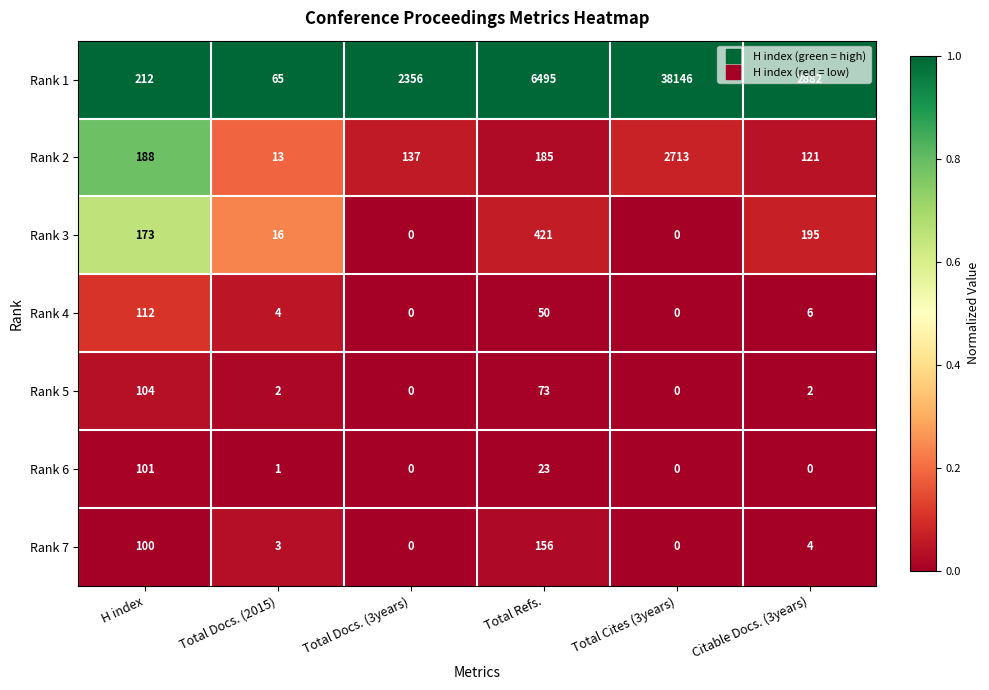

The value of Rank 5 at Total Cites (3years) is 0. True or false?

True